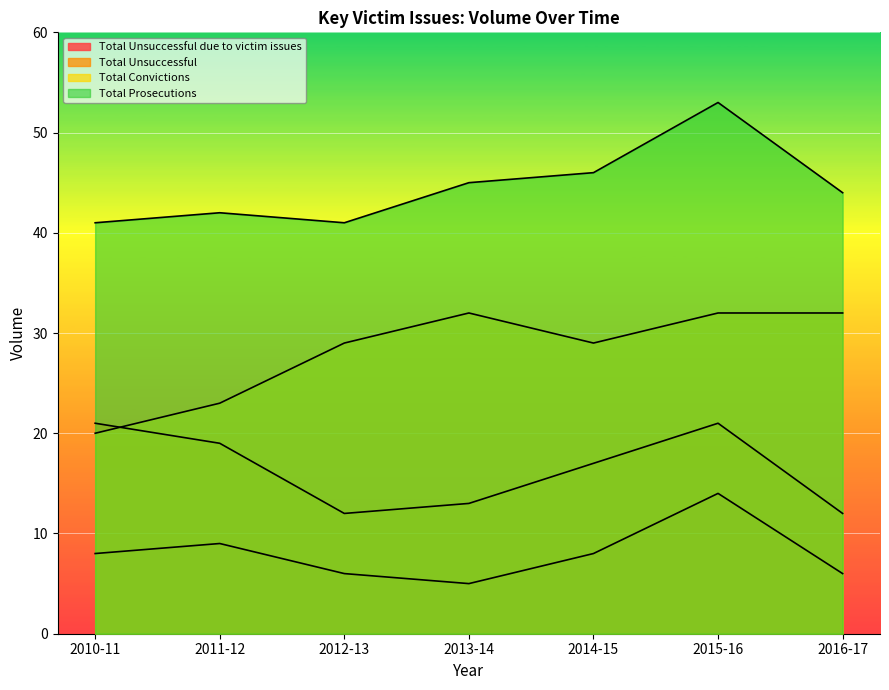

How many data points in Total Convictions are less than 29?

2